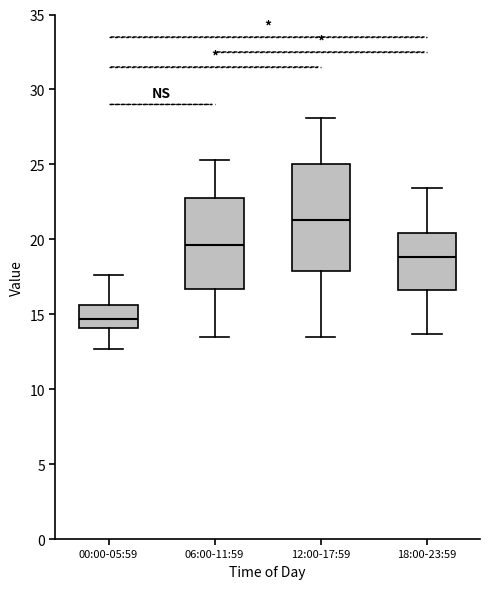

Where does the lower whisker of the box for 00:00-05:59 end on the y-axis? The values are not printed on the chart, so give them approximately, as read against the axis.

12.5